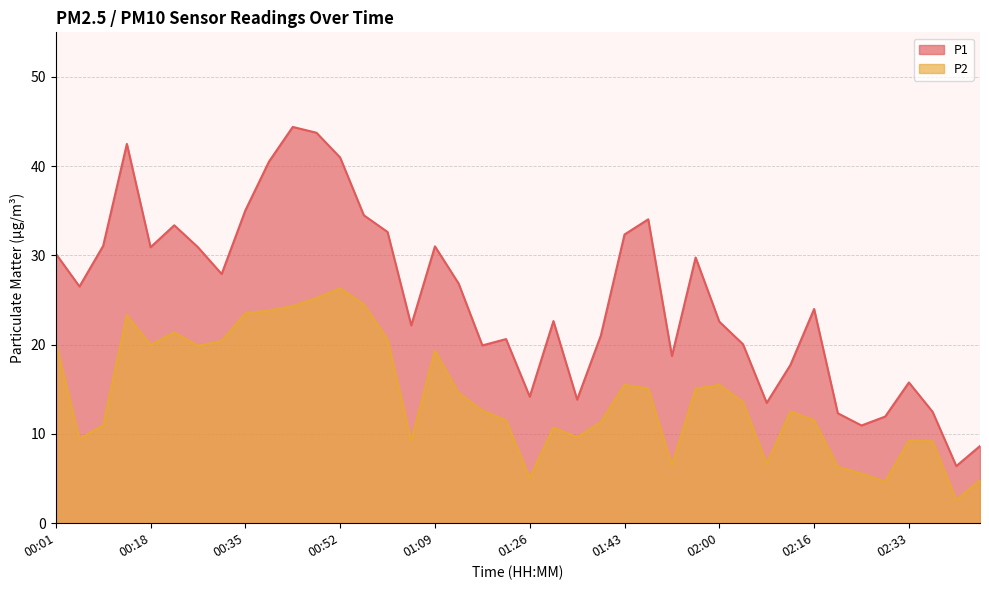

At how many categories does at least one series exceed 27?

18